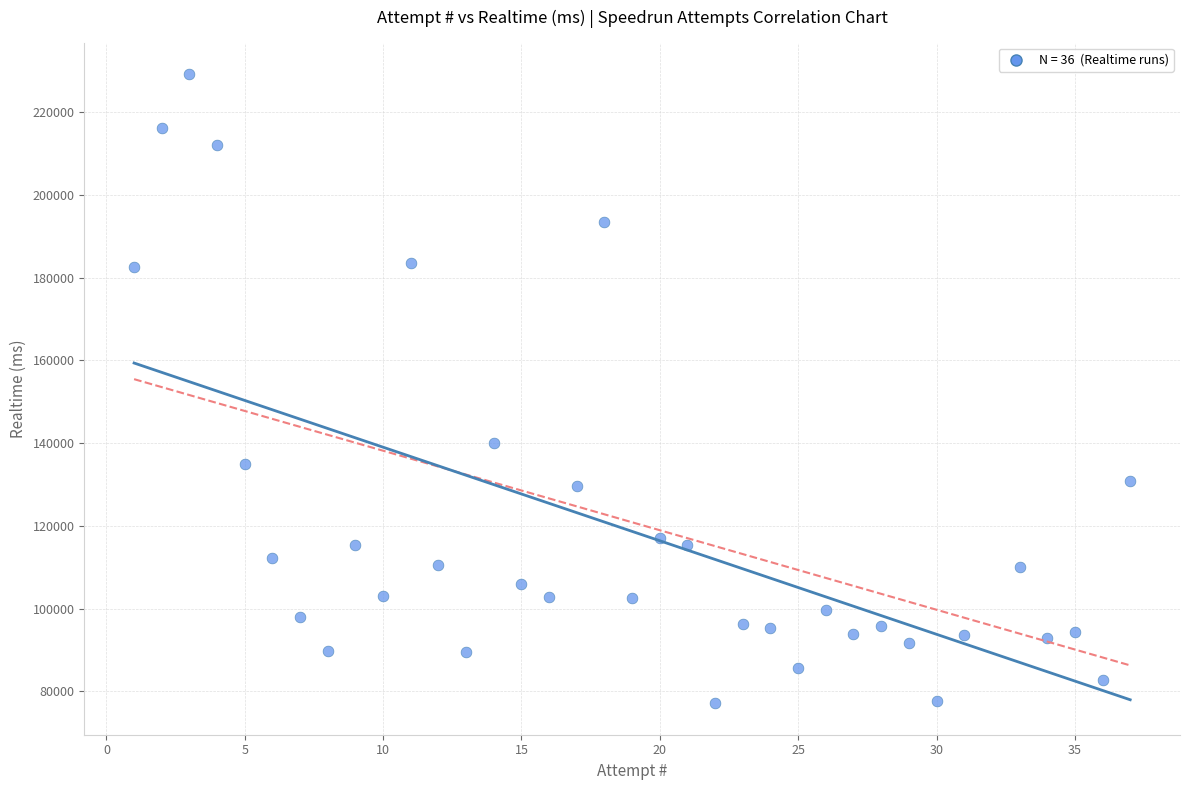

What is the range of X values (max minus min)?

36